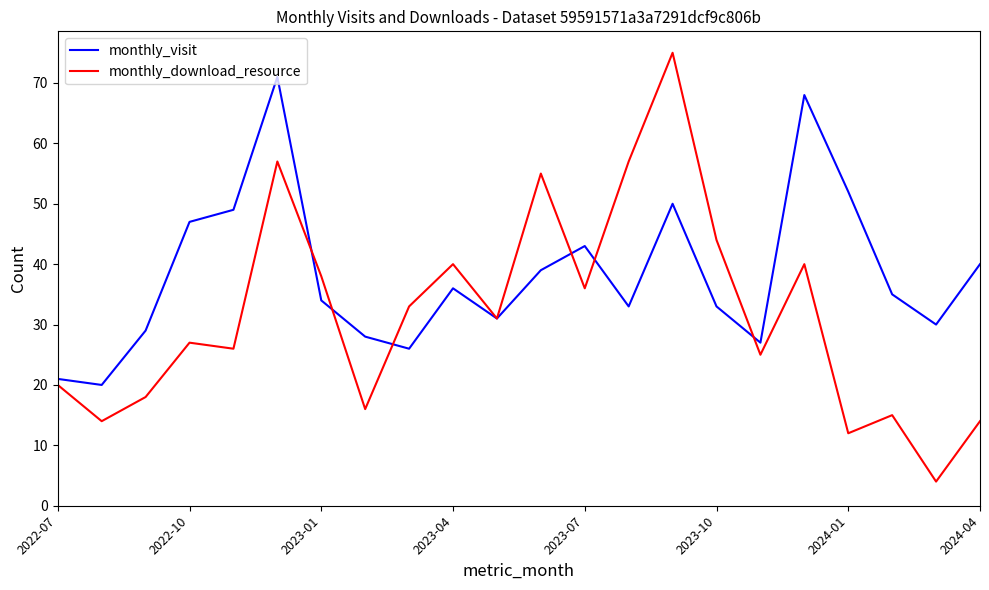

List the series in order of their overall mean, lowest first.

monthly_download_resource, monthly_visit